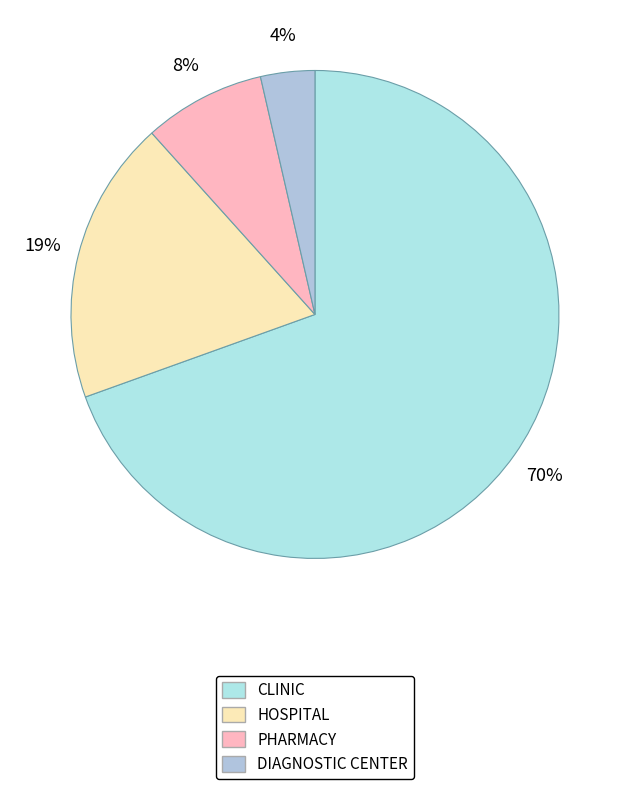

True or false: HOSPITAL accounts for 30% of the total.

False